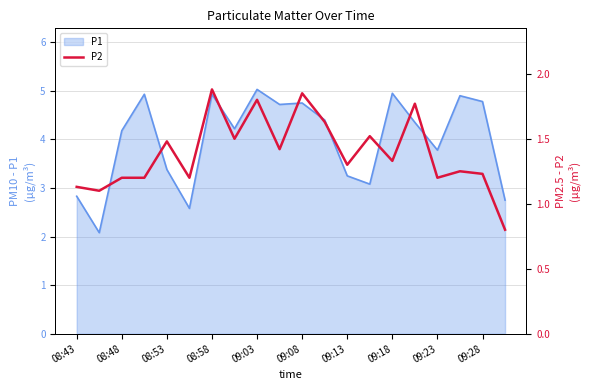

The value of P1 at 08:48 is 4.2. True or false?

True